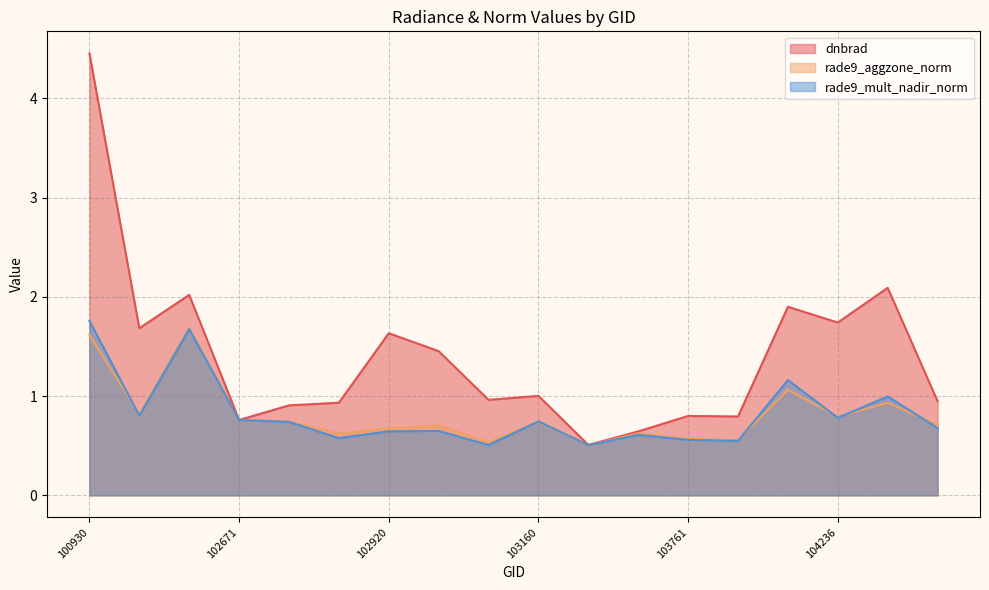

Read the dnbrad value at 103761.

0.8